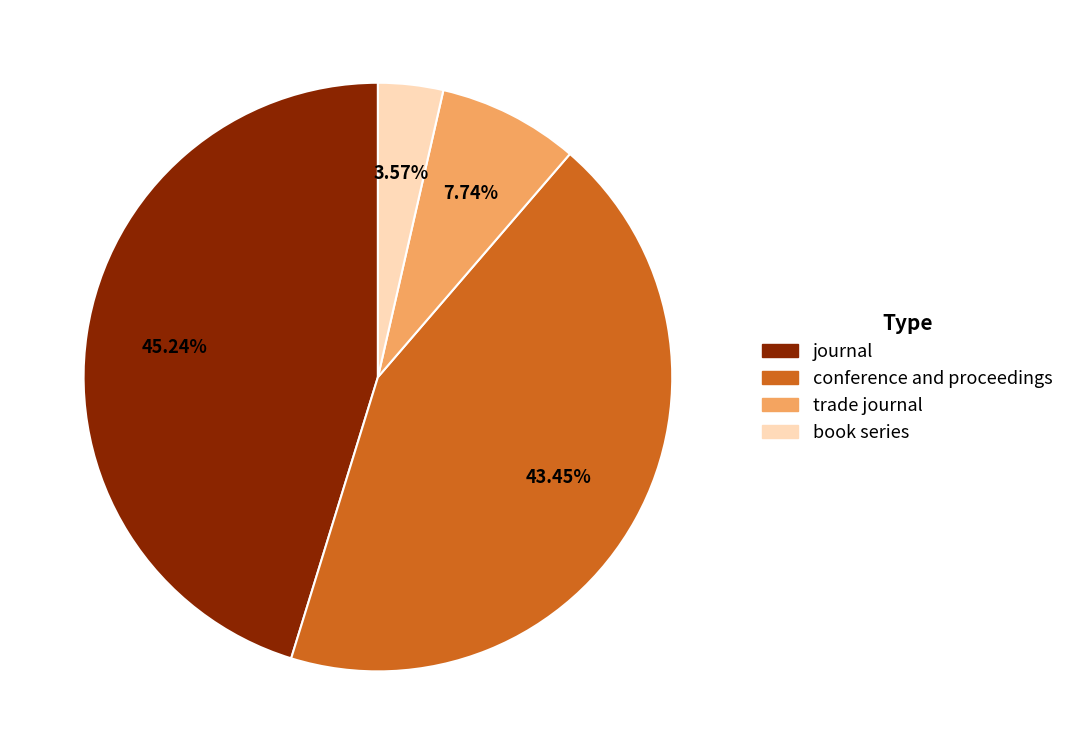

To the nearest percent, what percentage of the pie is conference and proceedings?

43%